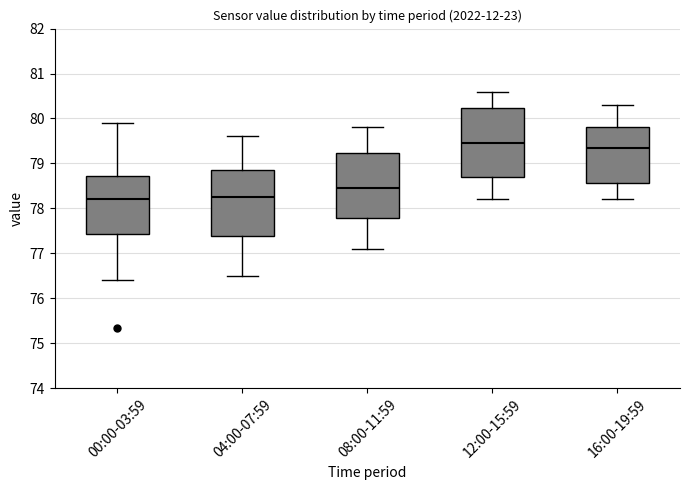

Reading left to right, transcribe this box plot: for each box, give where its median line is, the range the box spans, and where its two whiskers end, as read against the y-axis. The values are not printed on the chart, so give them approximately, as read against the axis.

00:00-03:59: median 78.2, box 77.4 to 78.7, whiskers 76.4 to 79.9
04:00-07:59: median 78.3, box 77.4 to 78.9, whiskers 76.5 to 79.6
08:00-11:59: median 78.5, box 77.8 to 79.2, whiskers 77.1 to 79.8
12:00-15:59: median 79.5, box 78.7 to 80.2, whiskers 78.2 to 80.6
16:00-19:59: median 79.4, box 78.6 to 79.8, whiskers 78.2 to 80.3